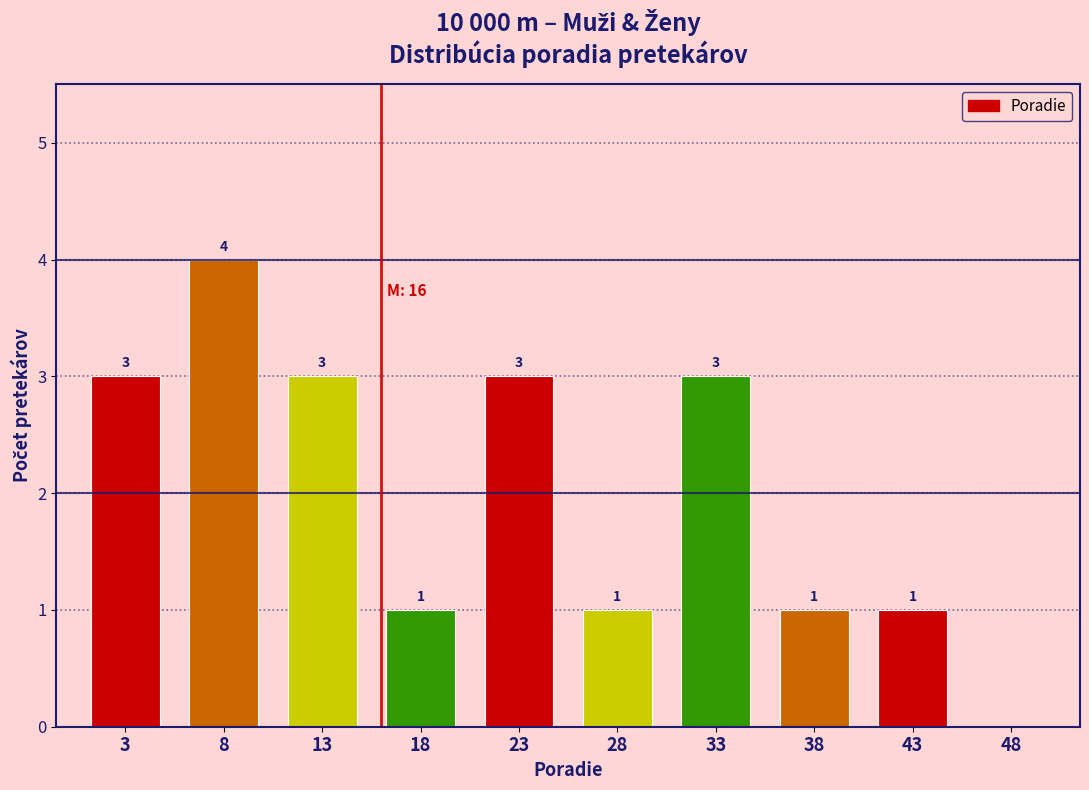

Over which range of the x-axis is the bar tallest?

6 to 11